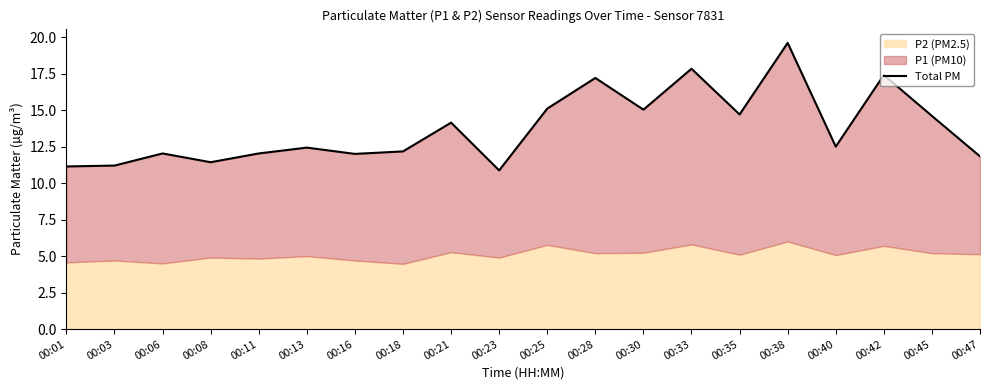

At which category does the chart reach its peak across all series?

00:38